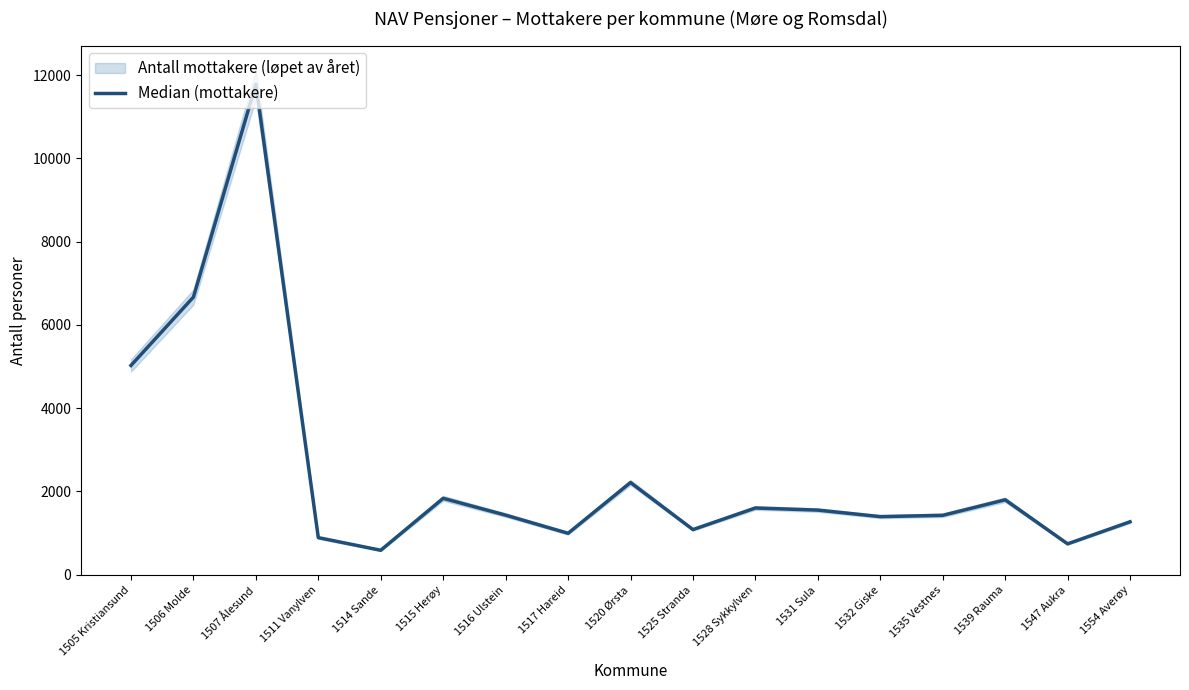

What is the label of the 1st point from the right?

1554 Averøy